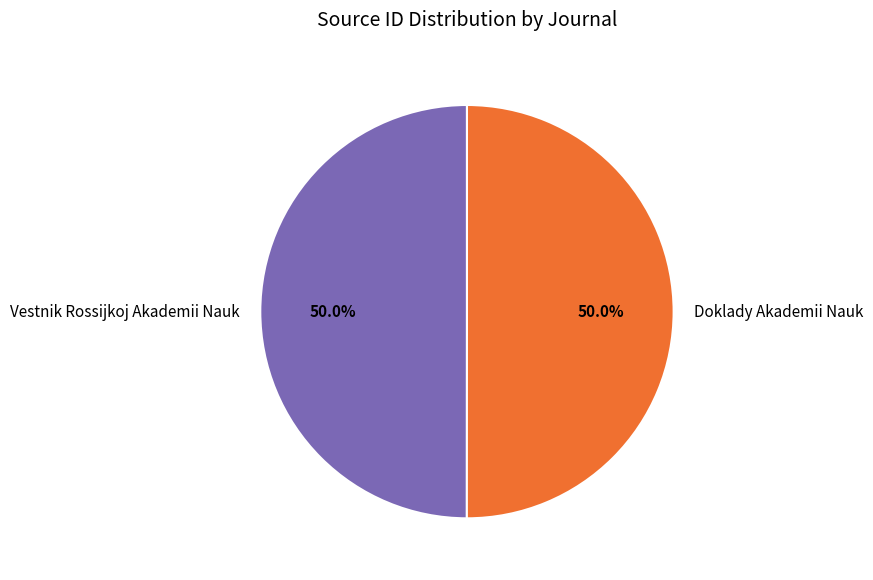

Is it true that Doklady Akademii Nauk is 50% of the pie?

True